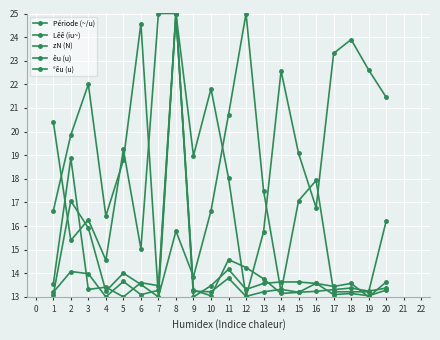

Does the chart have visible grid lines?

Yes